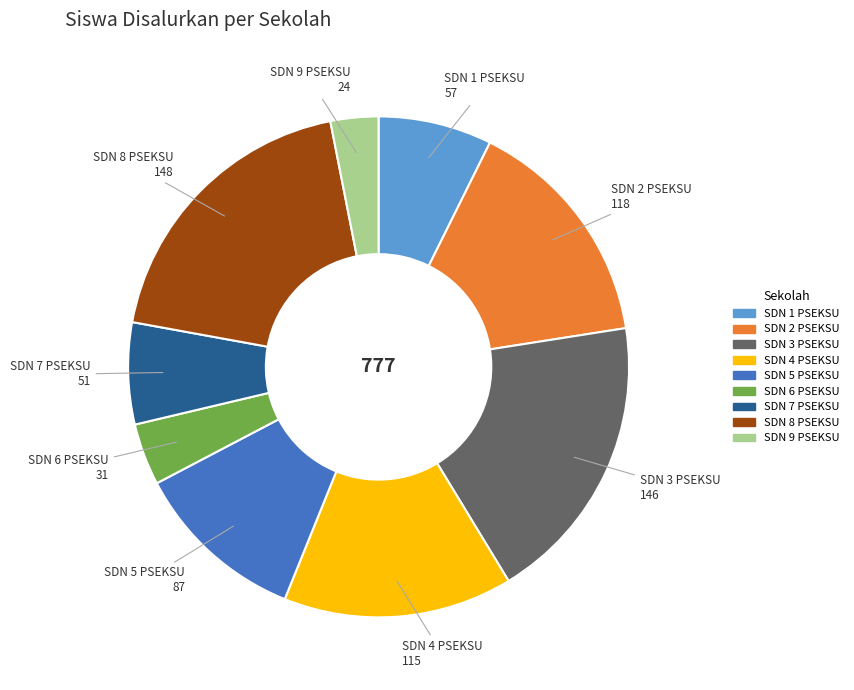

Which has a higher value, SDN 3 PSEKSU or SDN 2 PSEKSU?

SDN 3 PSEKSU